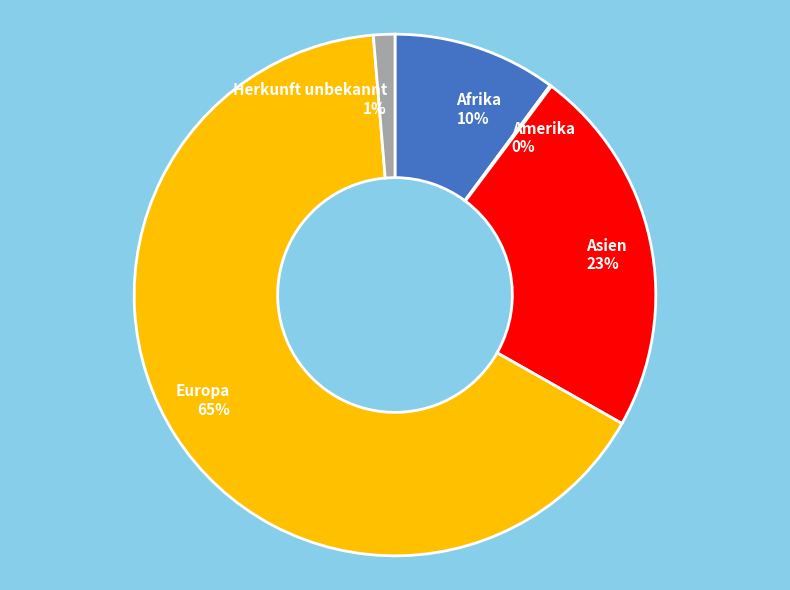

Is the sum of Asien and Herkunft unbekannt greater than half?

No